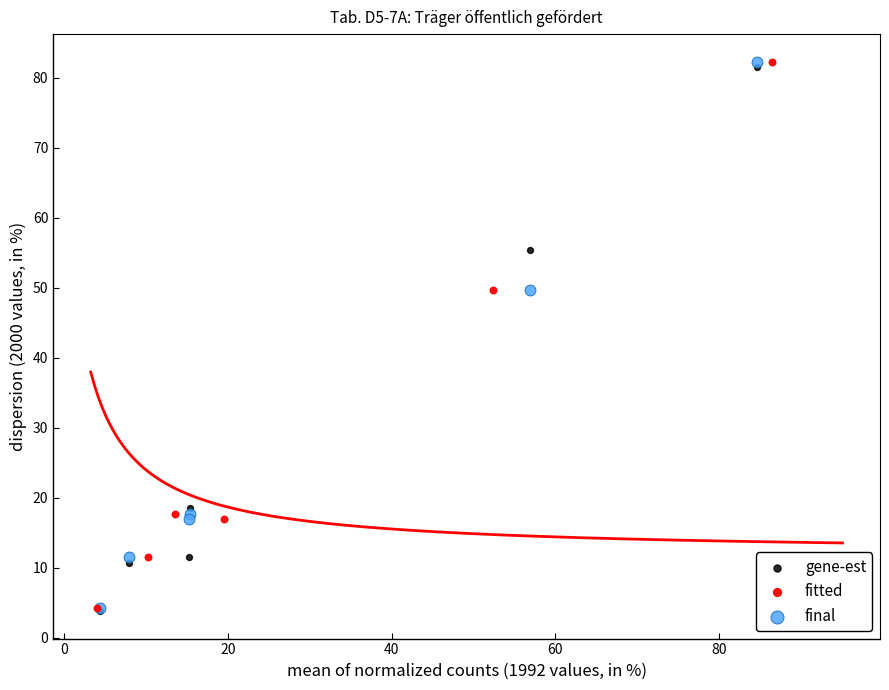

What are all the series names shown in the legend?

gene-est, fitted, final